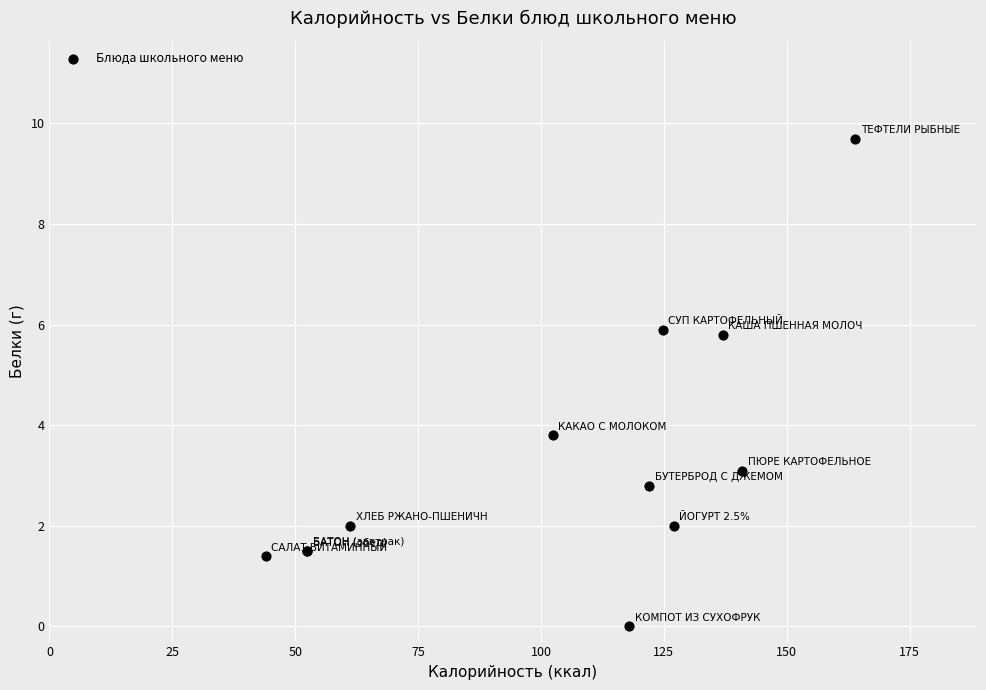

What Y value in the scatter plot is closest to 4?

3.8